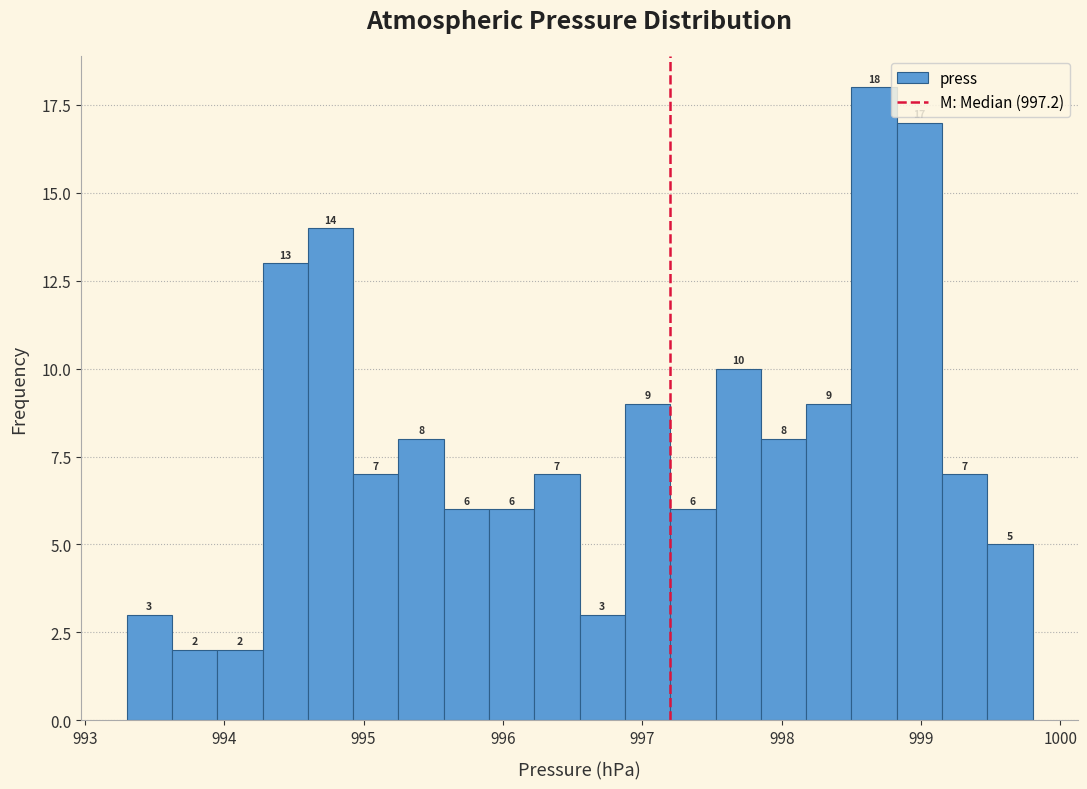

Around what value on the x-axis is the tallest bar? Give the approximate position of its centre, as read against the axis.

998.7